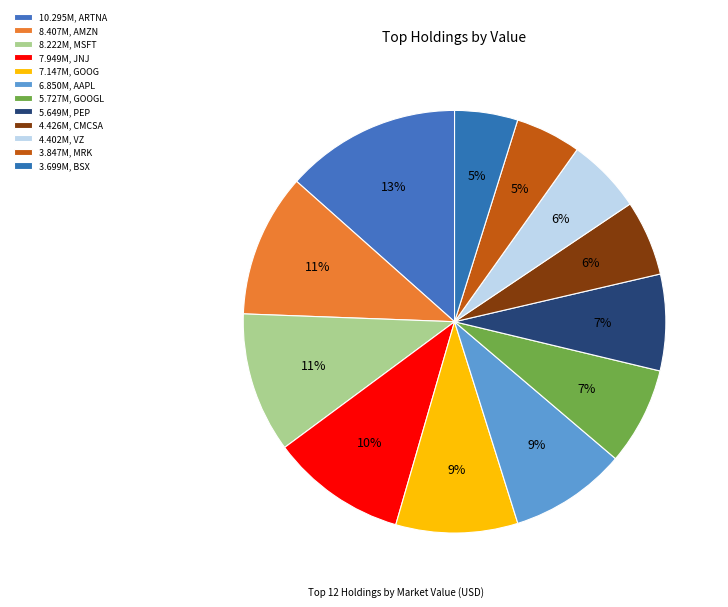

Count the number of slices in the pie.

12